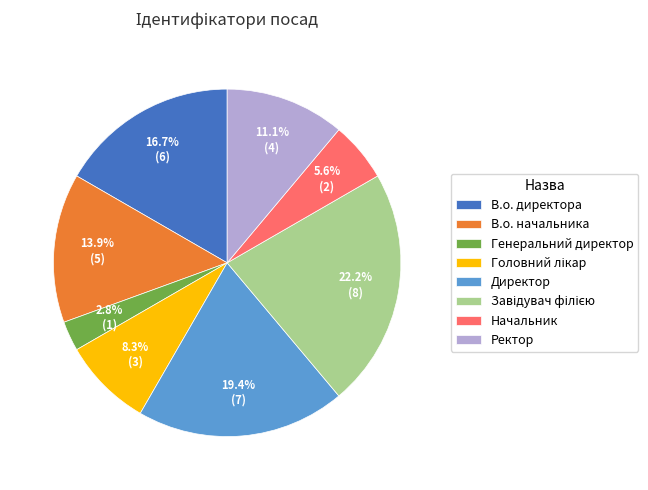

True or false: В.о. начальника accounts for 5% of the total.

False